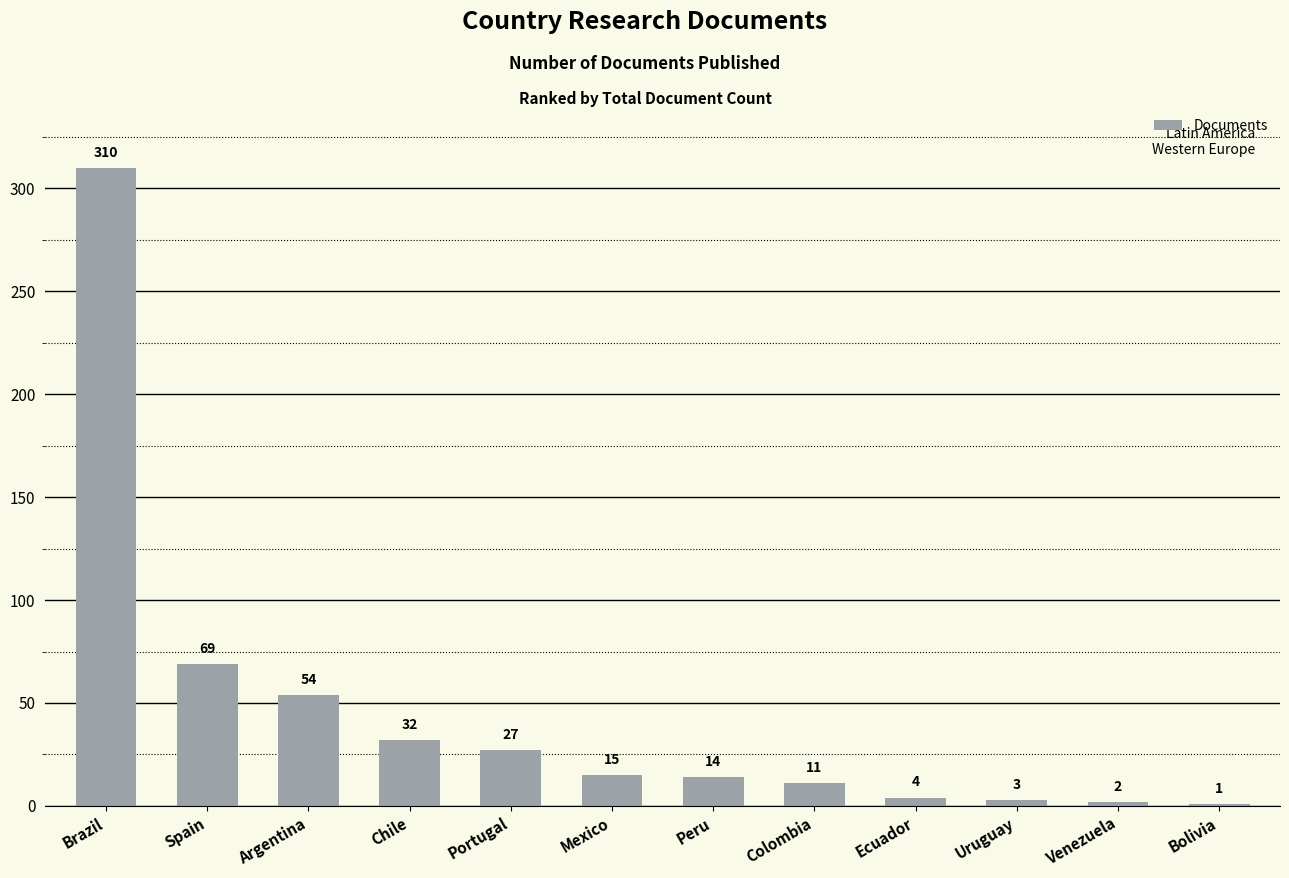

Are the bars grouped side by side (vs. stacked)?

No